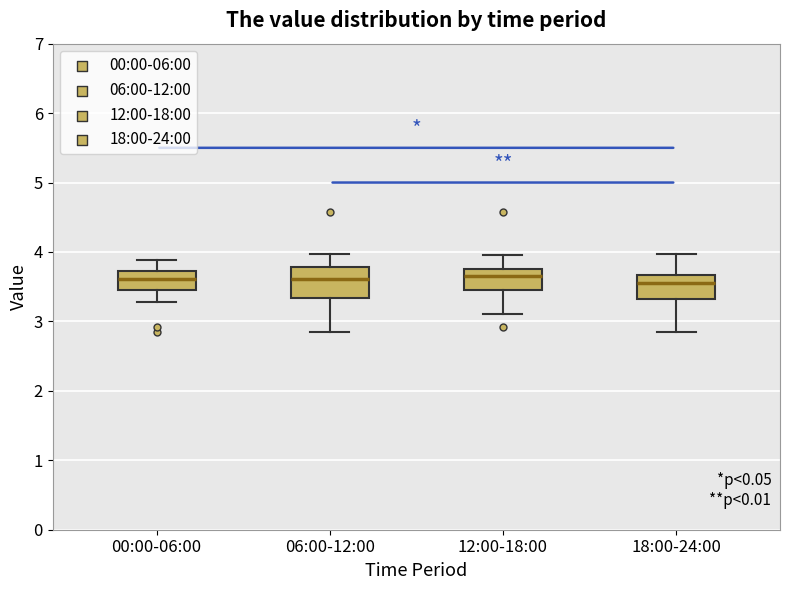

Where is the lower edge of the box for 12:00-18:00 on the y-axis? The values are not printed on the chart, so give them approximately, as read against the axis.

3.5